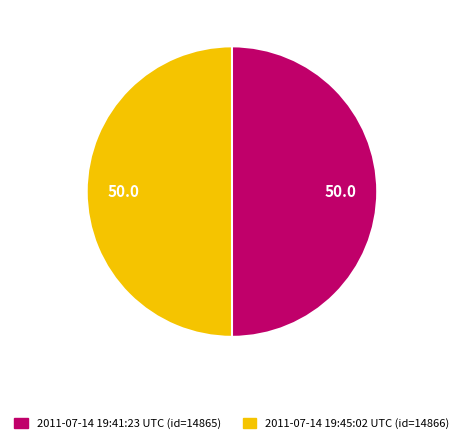

Approximately how many times larger is the value at 2011-07-14 19:45:02 UTC compared to 2011-07-14 19:41:23 UTC?

1.0